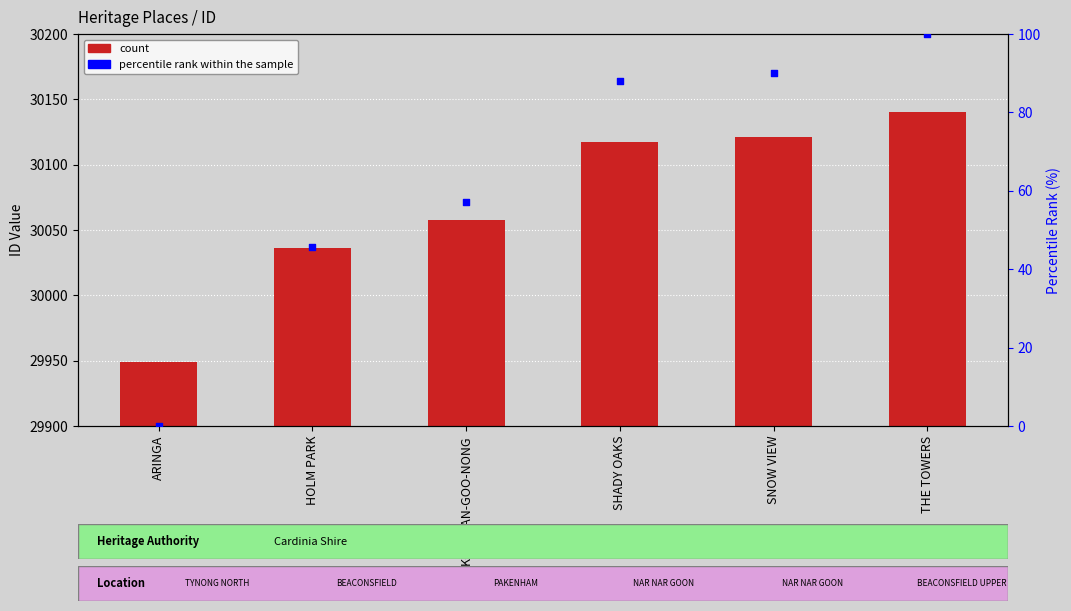

Which series has the largest total across all categories?

ID